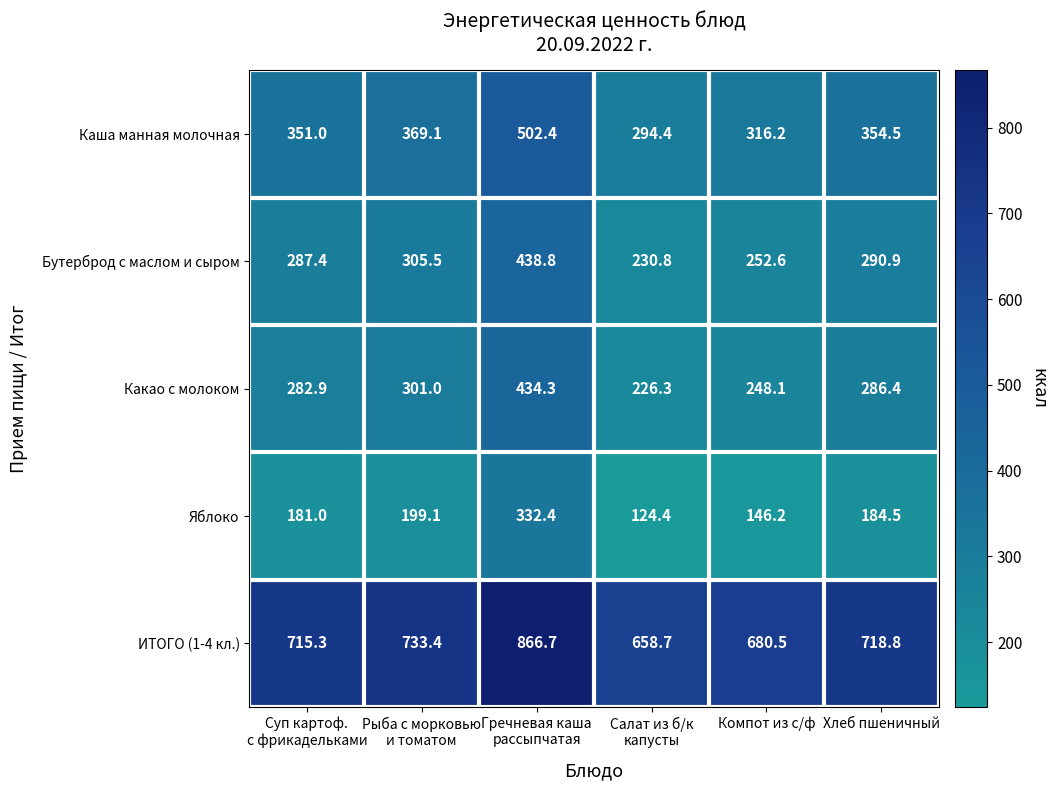

Reading left to right, what are all the values shown in this chart?

Каша манная молочная: 351.0	369.1	502.4	294.4	316.2	354.5
Бутерброд с маслом и сыром: 287.4	305.5	438.8	230.8	252.6	290.9
Какао с молоком: 282.9	301.0	434.3	226.3	248.1	286.4
Яблоко: 181.0	199.1	332.4	124.4	146.2	184.5
ИТОГО (1-4 кл.): 715.3	733.4	866.7	658.7	680.5	718.8